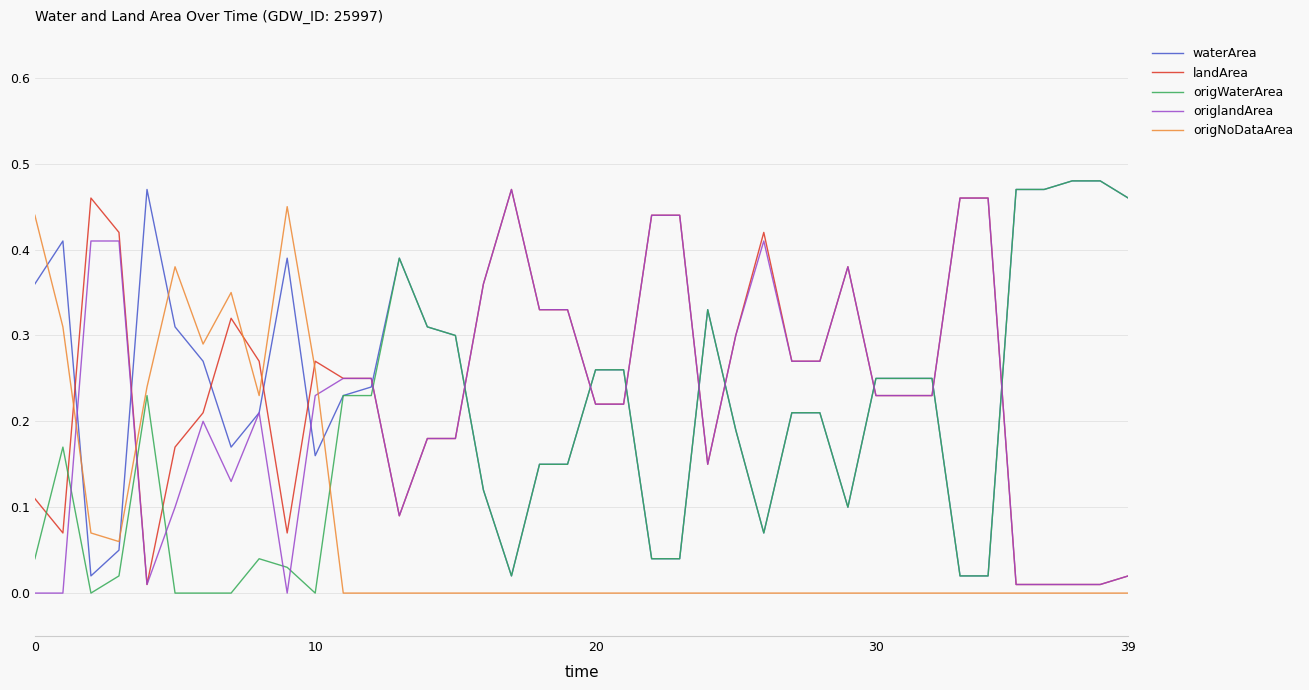

Which series ends up on top after the final intersection of origlandArea and waterArea?

waterArea